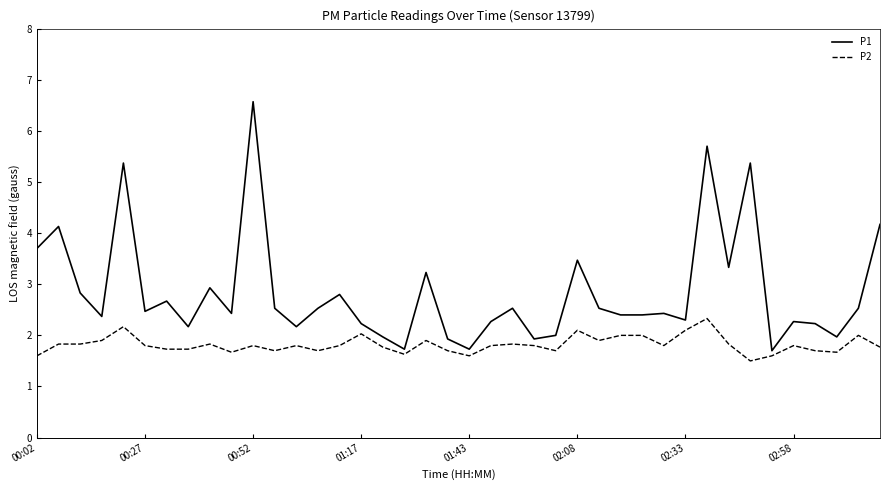

Rank the series by their average value, from lowest to highest.

P2, P1